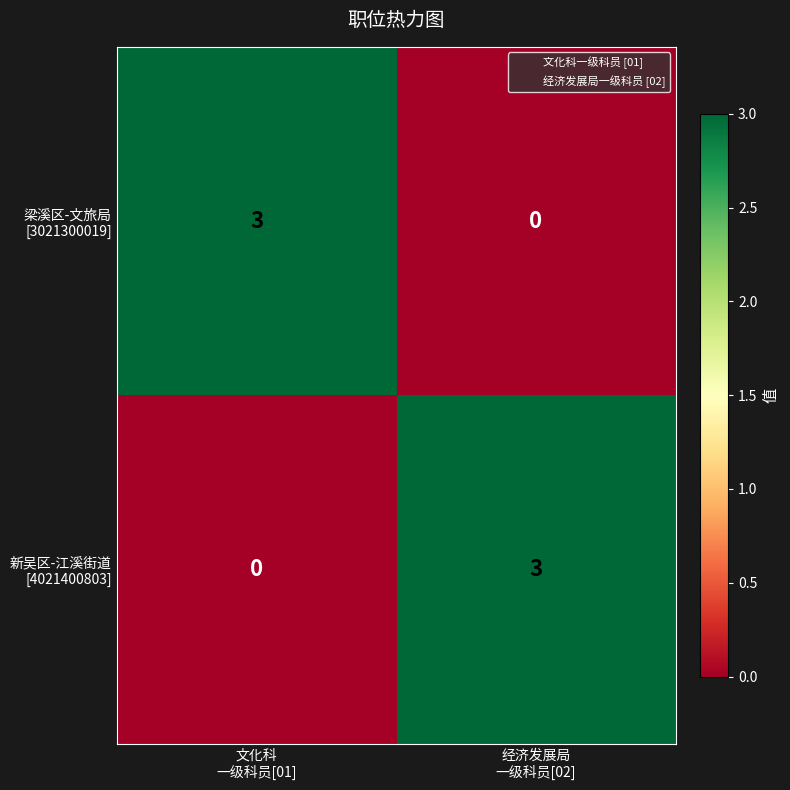

Between 文化科 一级科员[01] and 经济发展局 一级科员[02], which series saw the biggest shift?

梁溪区-文旅局 [3021300019]